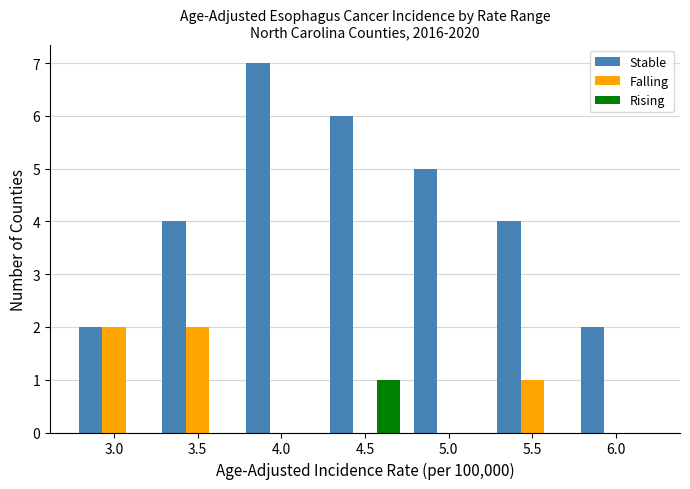

How many Rising values are between 0 and 1?

7